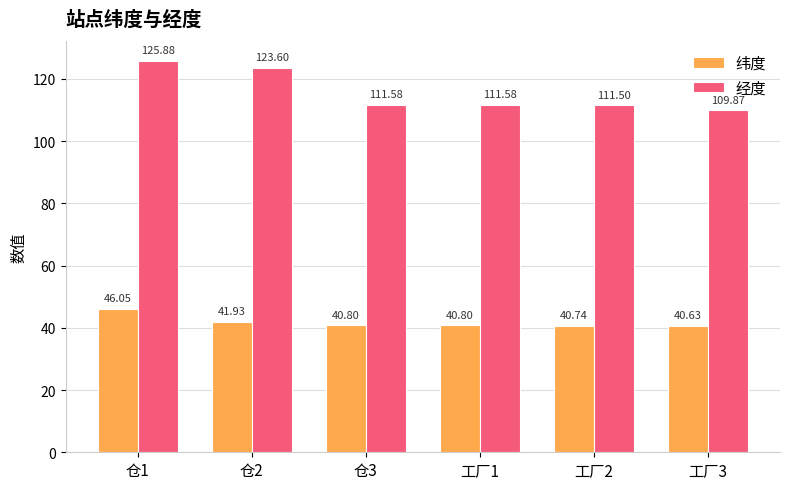

Which series has the widest spread of values?

经度